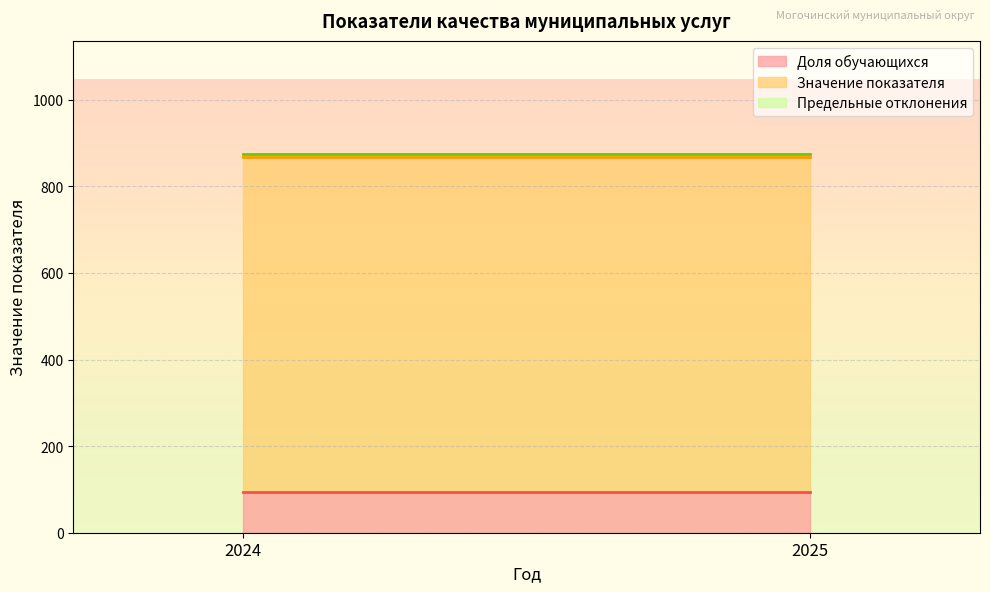

List the series in order of their peak value, highest first.

Значение показателя, Доля обучающихся, Предельные отклонения